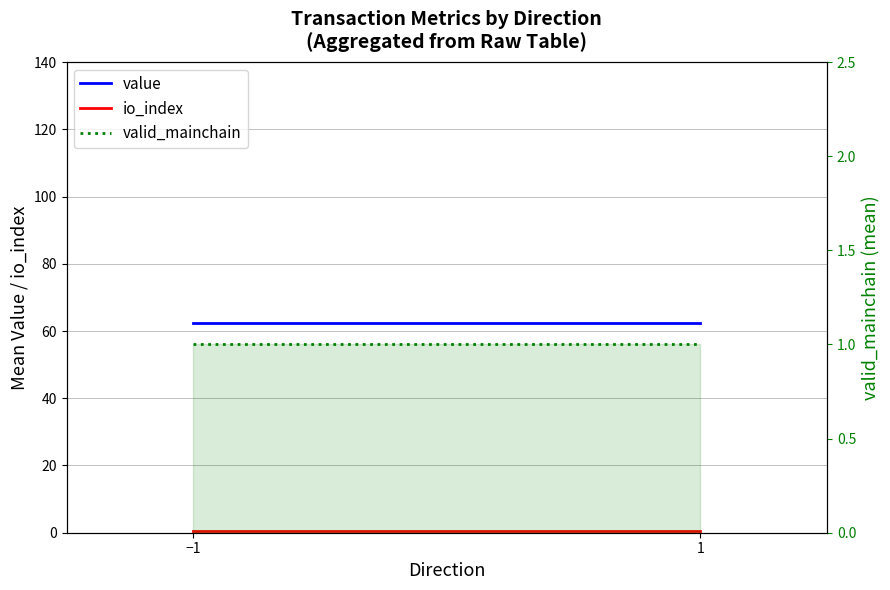

Between −1 and 1, which series saw the biggest shift?

value